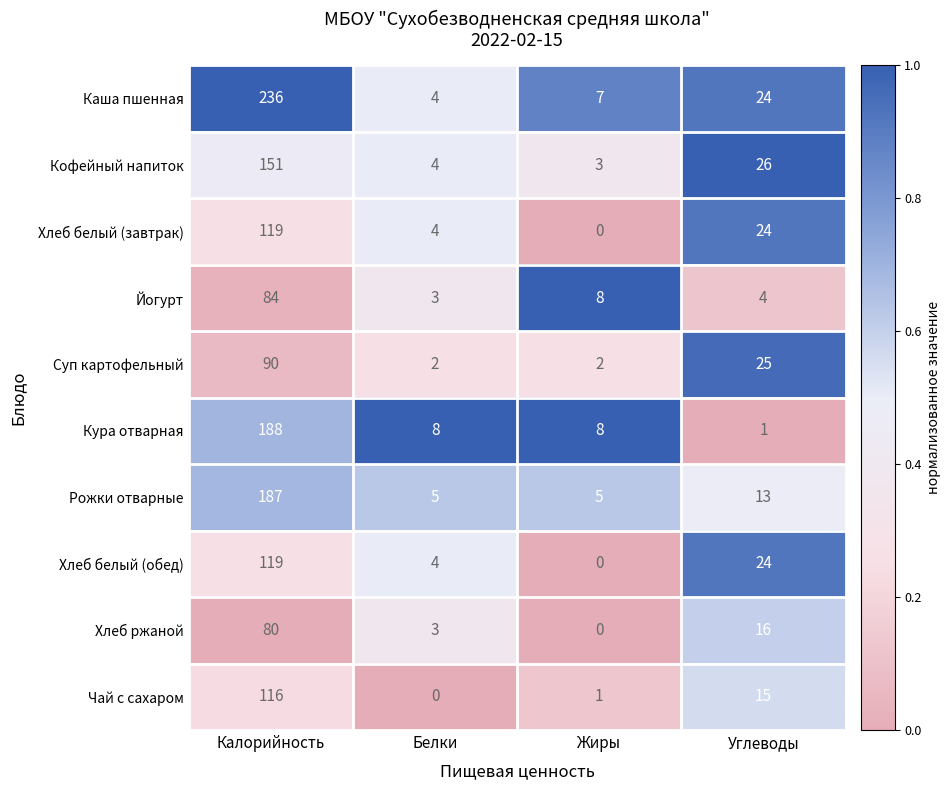

List the labels in order of Каша пшенная value, largest first.

Калорийность, Углеводы, Жиры, Белки